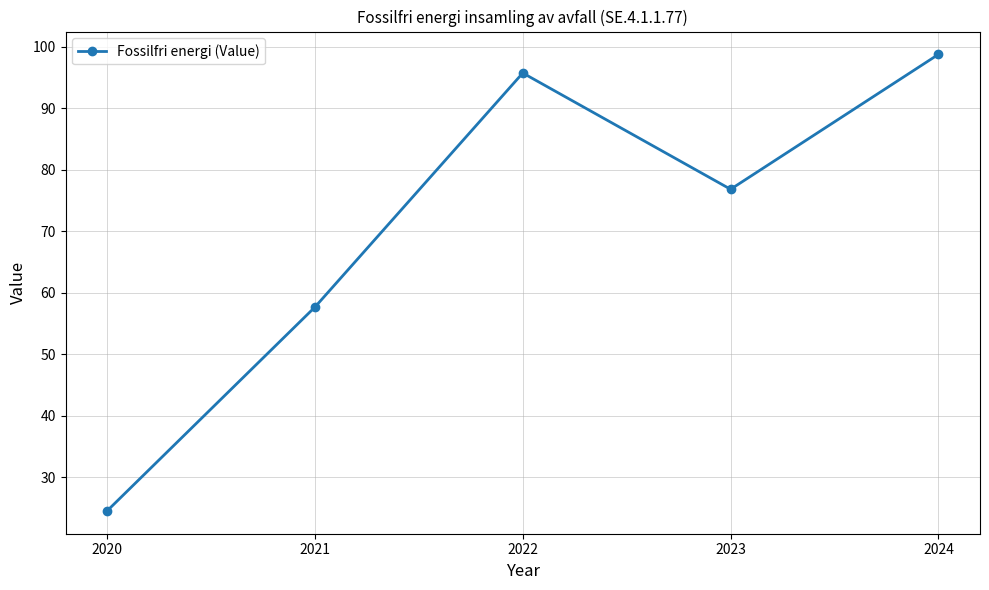

What is the change in value from 2023 to 2024?

+22.0